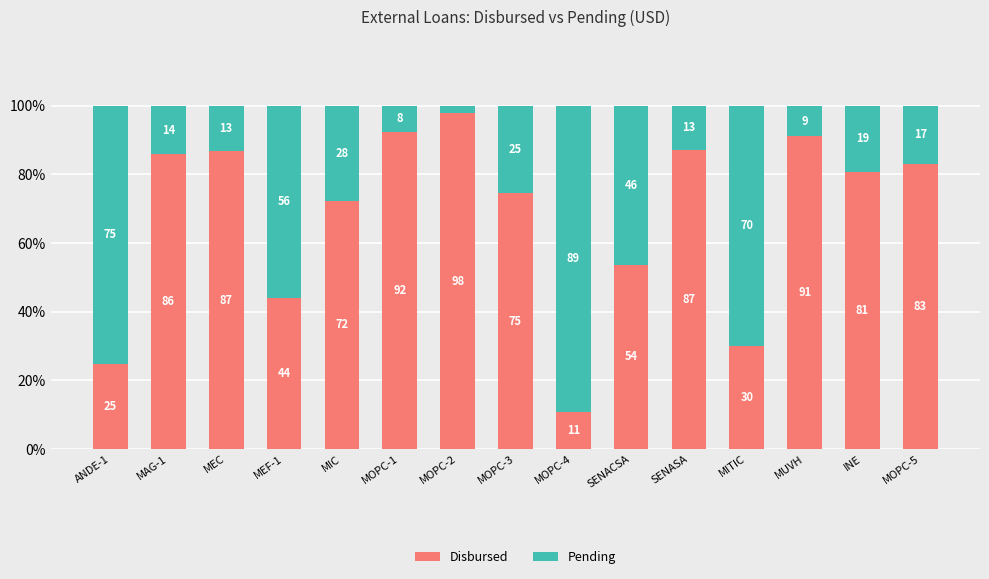

How many series are shown in this chart?

2